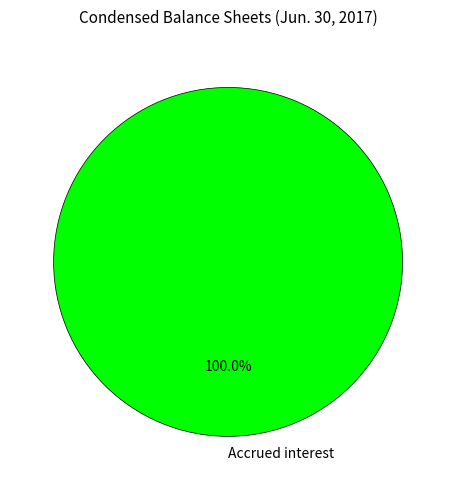

What is the majority slice?

Accrued interest